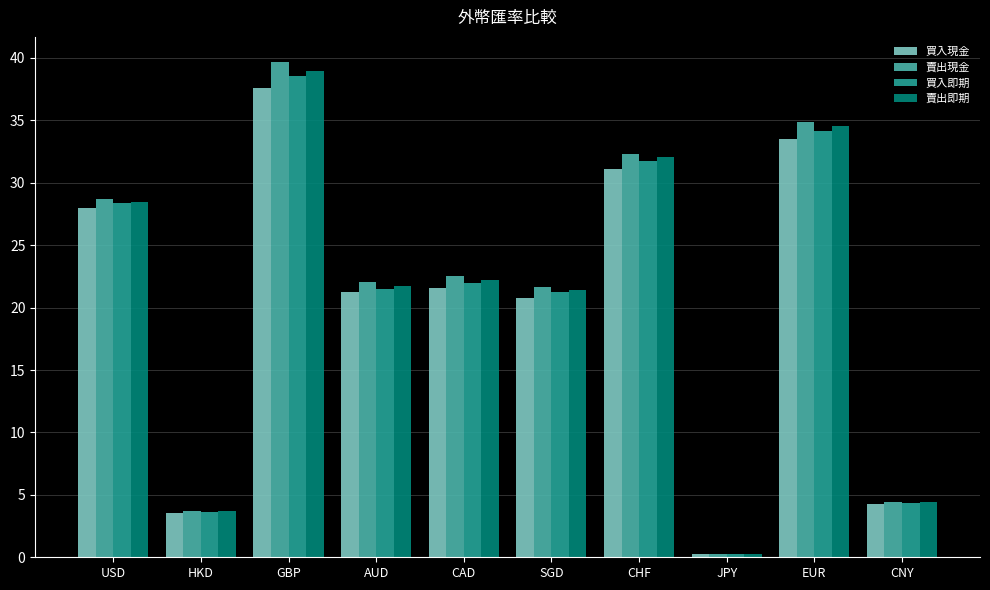

Is the value of 賣出現金 at EUR greater than the value of 賣出即期 at USD?

Yes